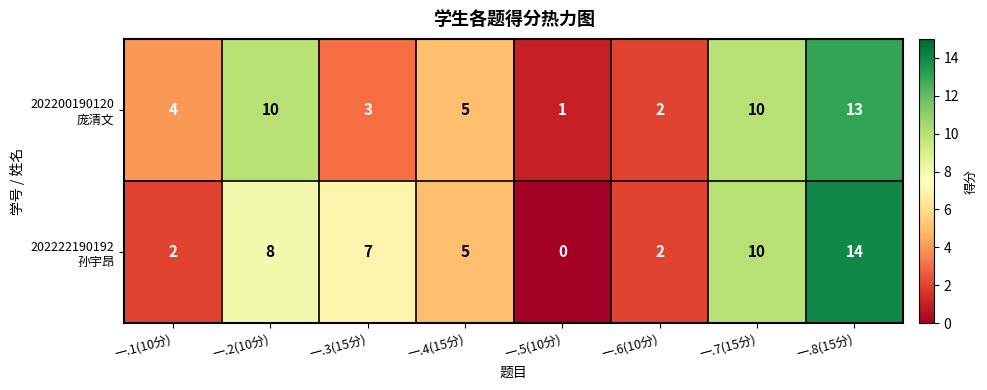

Which category has the lowest value across all series?

一.5(10分)